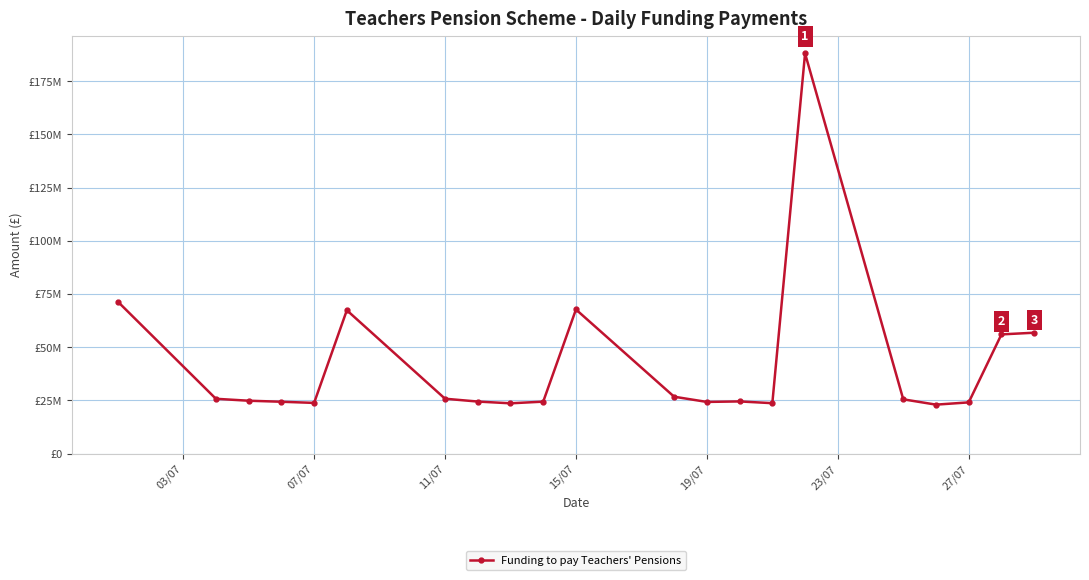

What is the difference between the maximum and second lowest values?

164460963.2